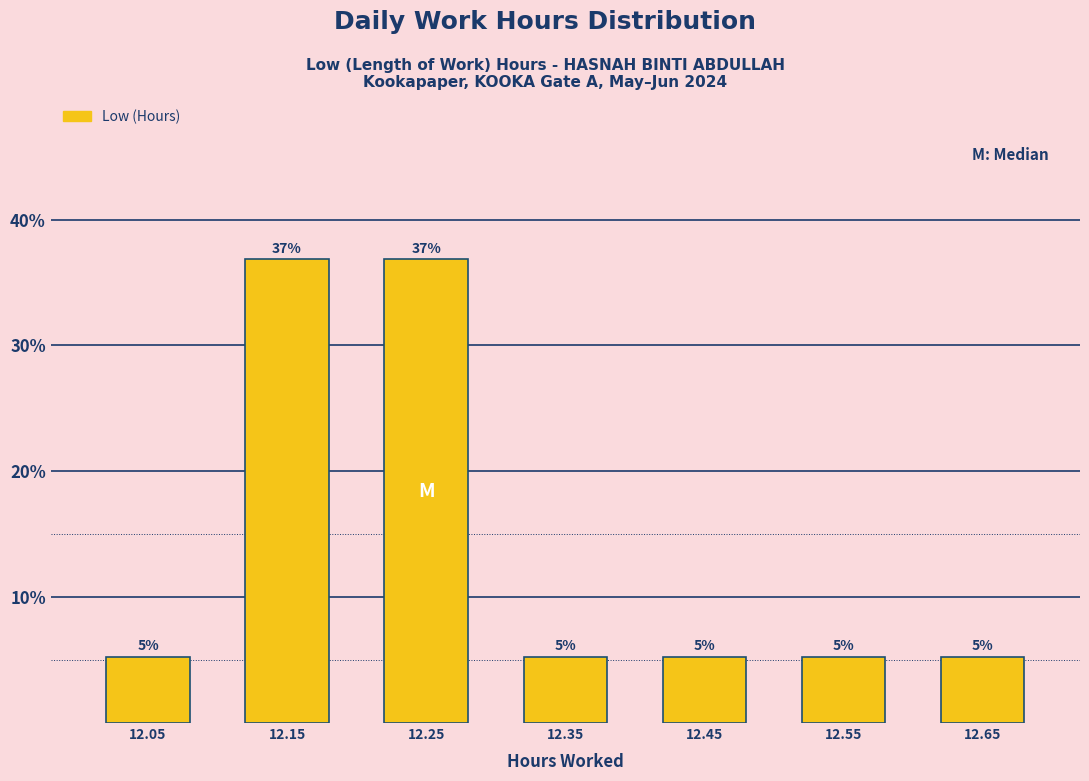

How many bars are there in total?

7